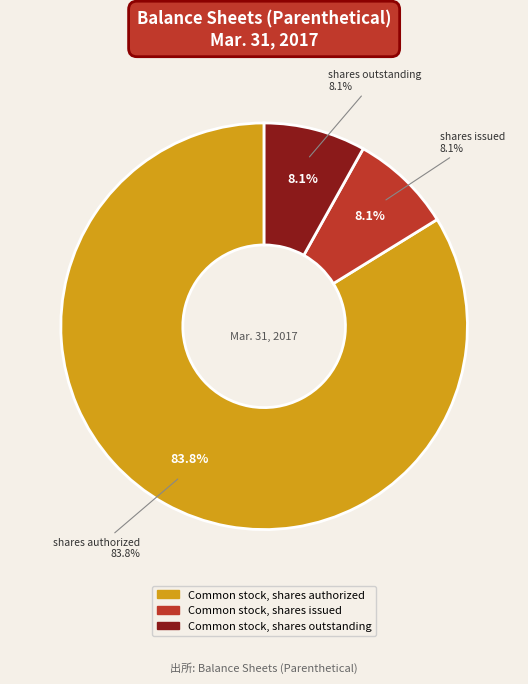

Rank the categories by value from highest to lowest.

Common stock, shares authorized, Common stock, shares issued, Common stock, shares outstanding